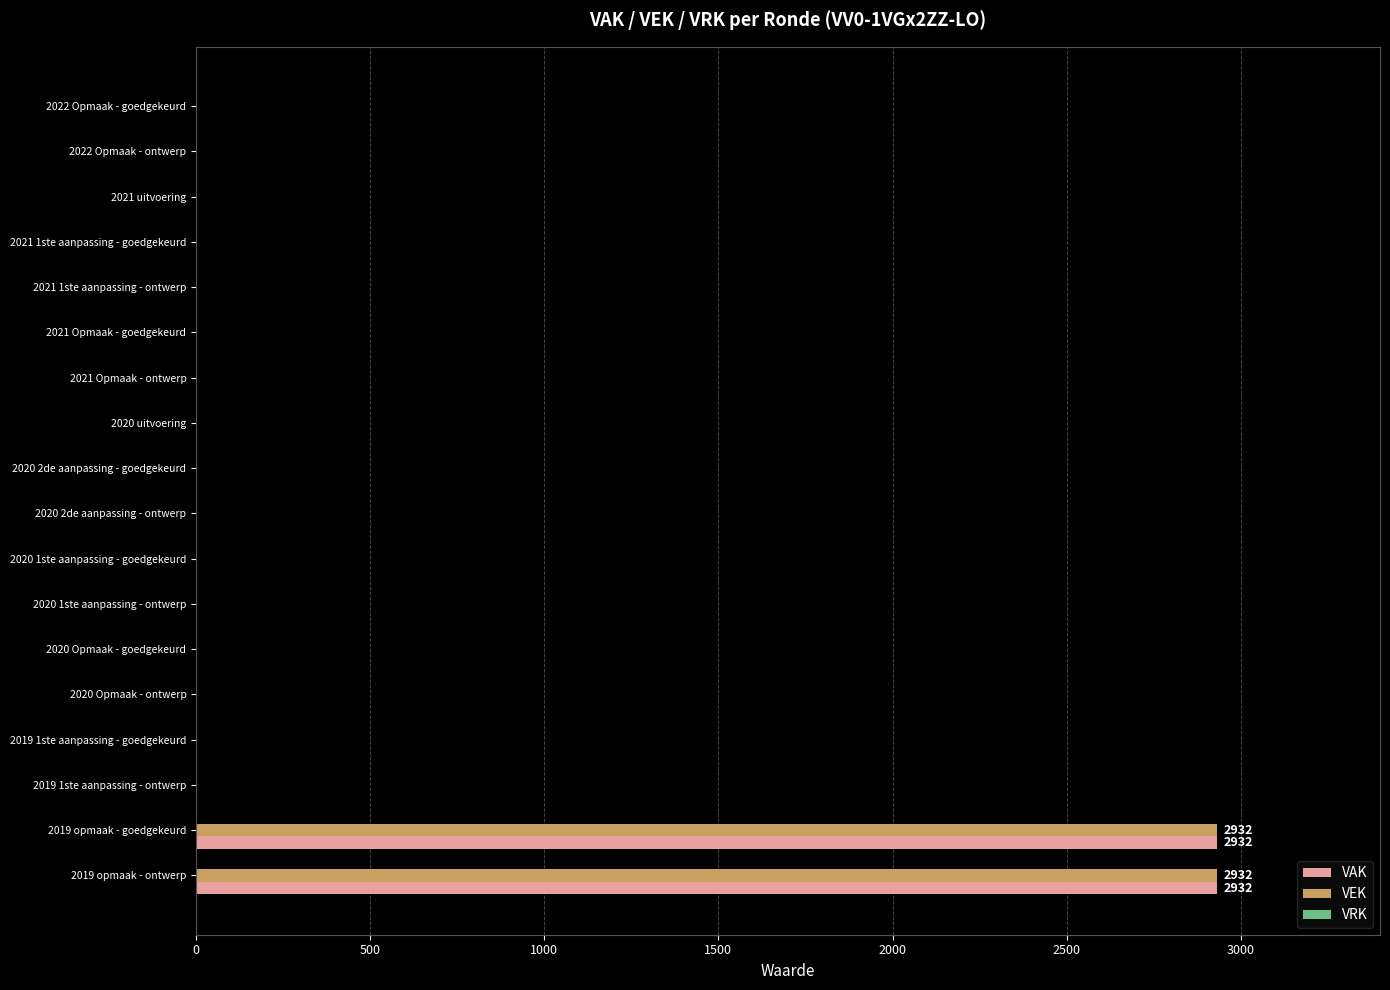

What is the total value across all series at 2019 opmaak - goedgekeurd?

5864